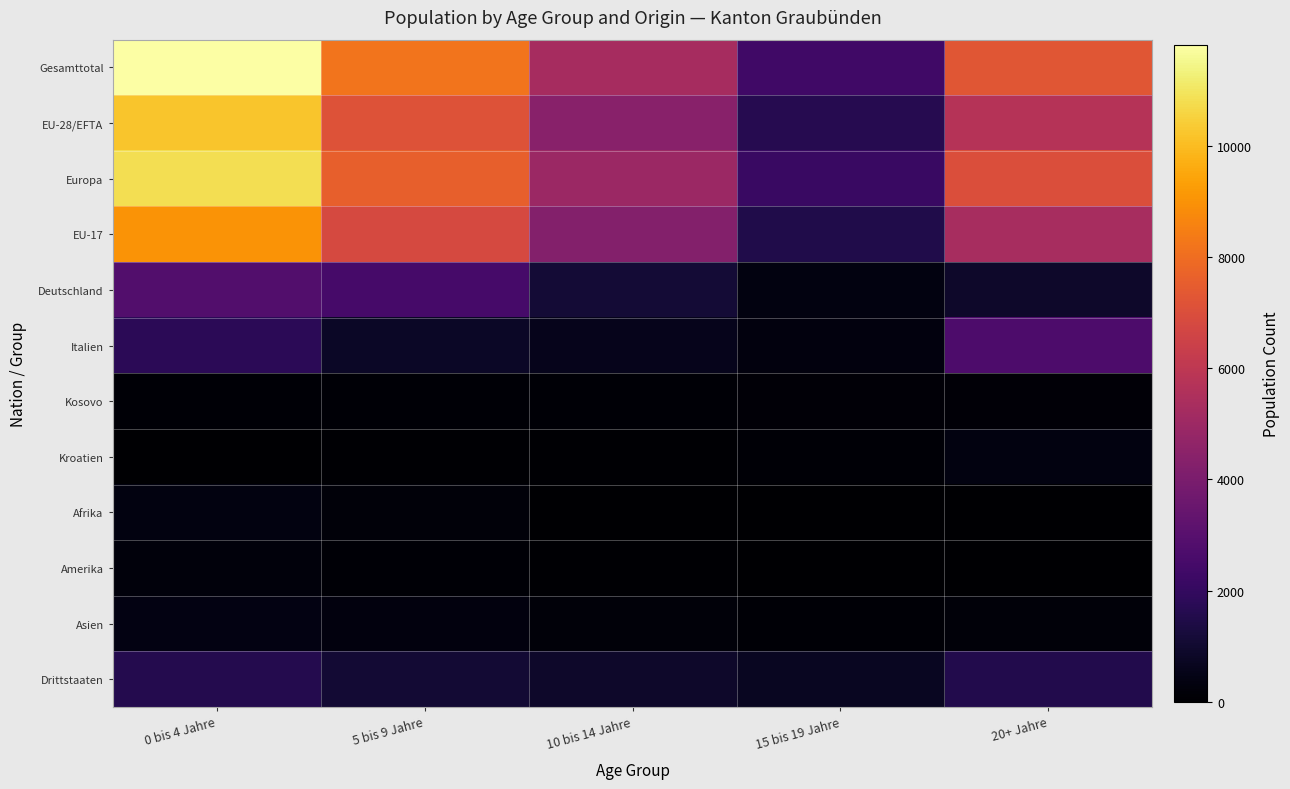

Rank the series at 15 bis 19 Jahre from highest to lowest value.

Gesamttotal, Europa, EU-28/EFTA, EU-17, Drittstaaten, Deutschland, Italien, Kosovo, Asien, Kroatien, Amerika, Afrika